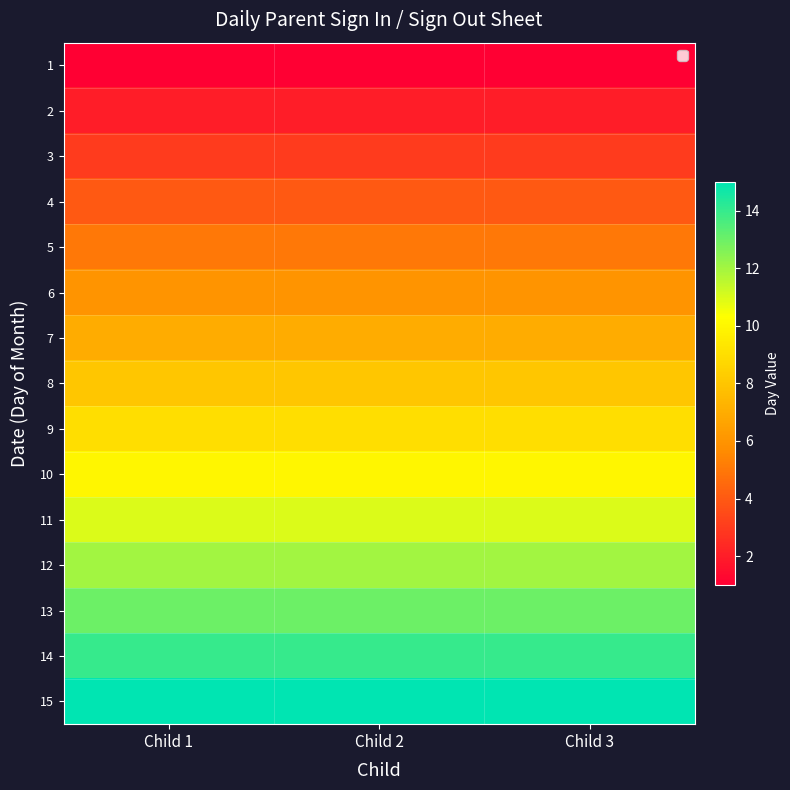

Which series has the largest total across all categories?

15